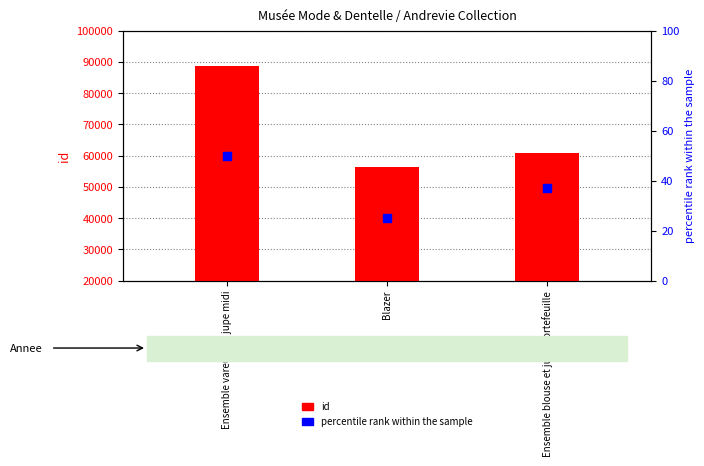

At how many categories does at least one series exceed 8191?

3